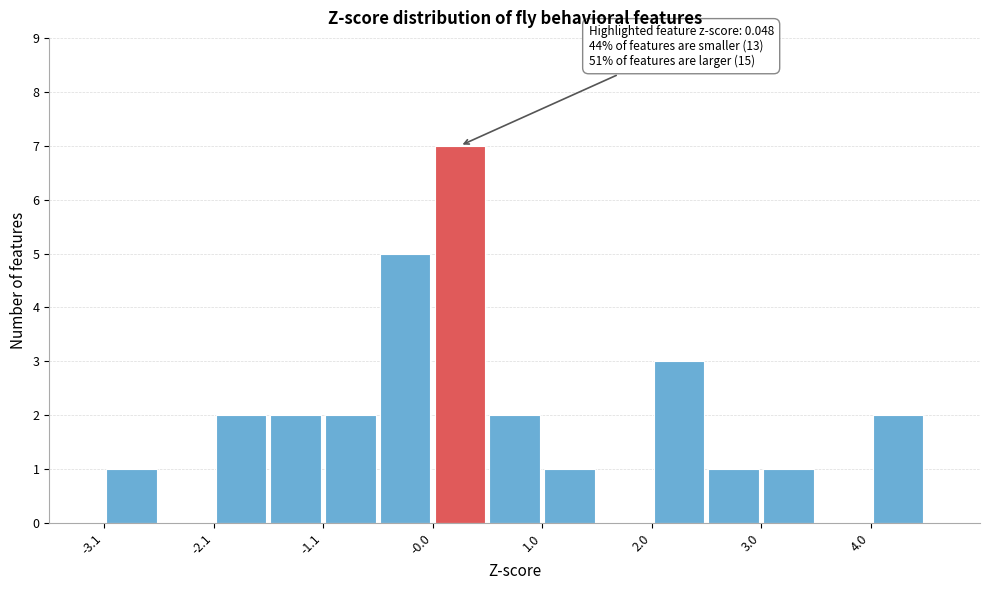

Read against the x-axis, roughly where is the centre of the tallest bar?

0.2